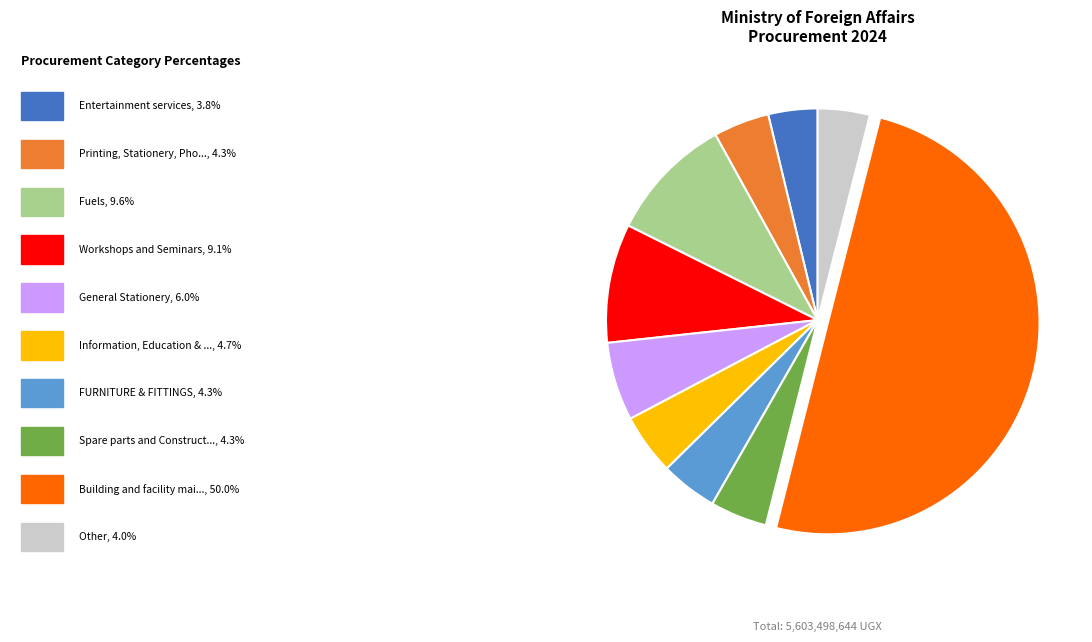

How many segments does this pie chart have?

10